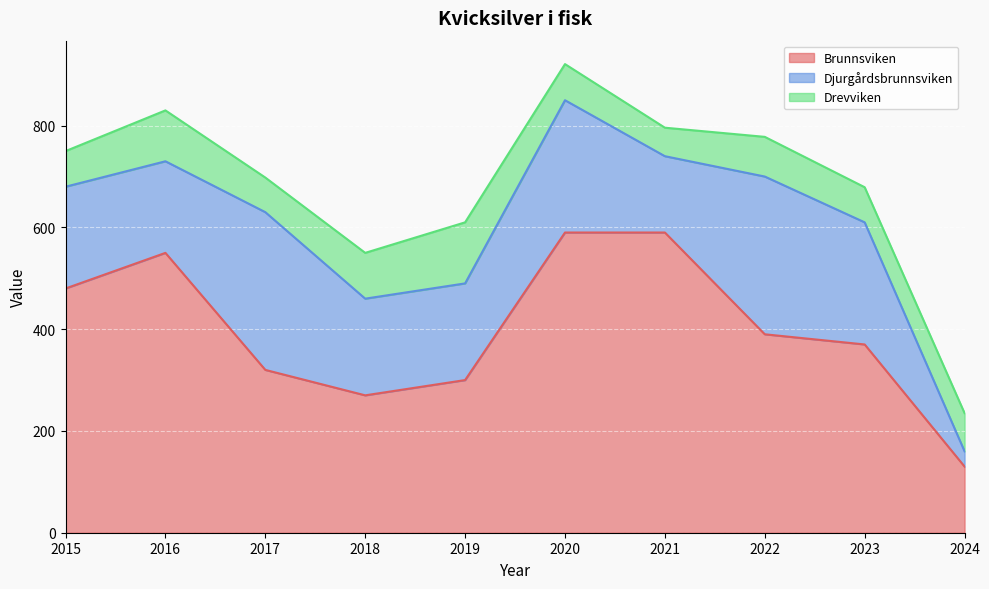

At which label is Drevviken closest to 88?

2018